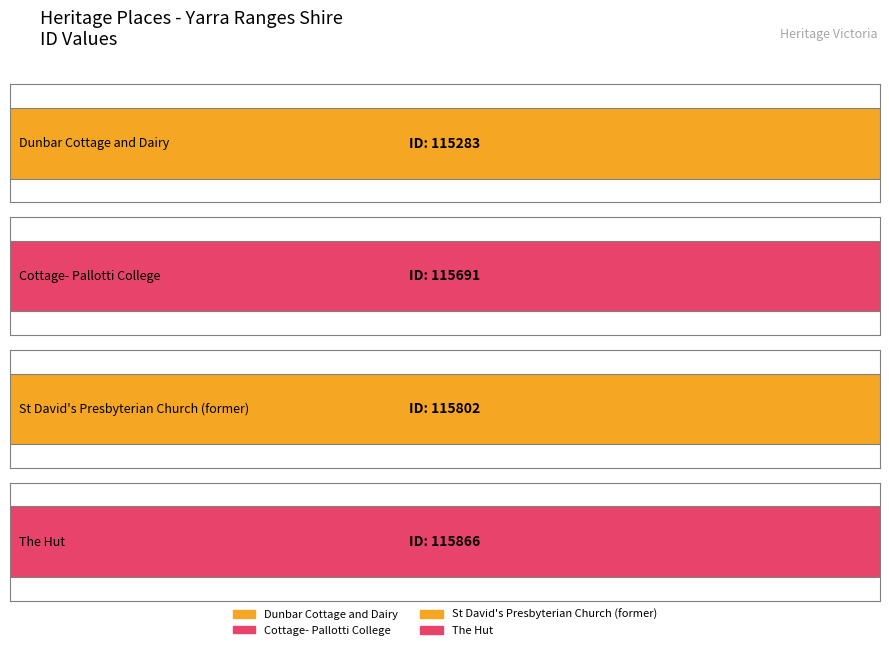

What position from the right is Cottage- Pallotti College?

3